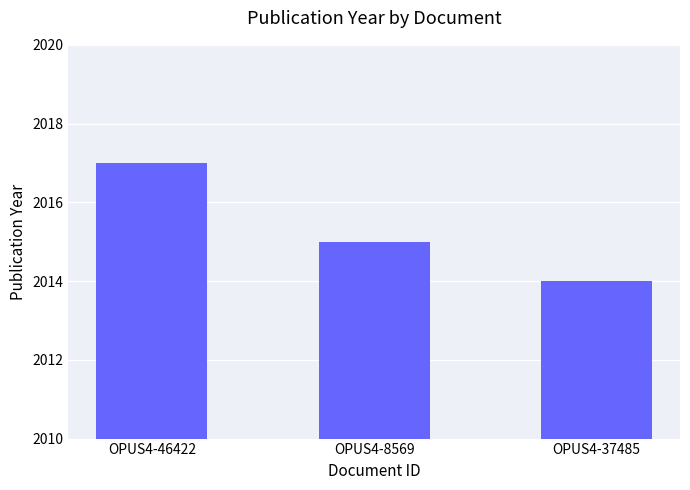

List the labels in order of value, smallest first.

OPUS4-37485, OPUS4-8569, OPUS4-46422